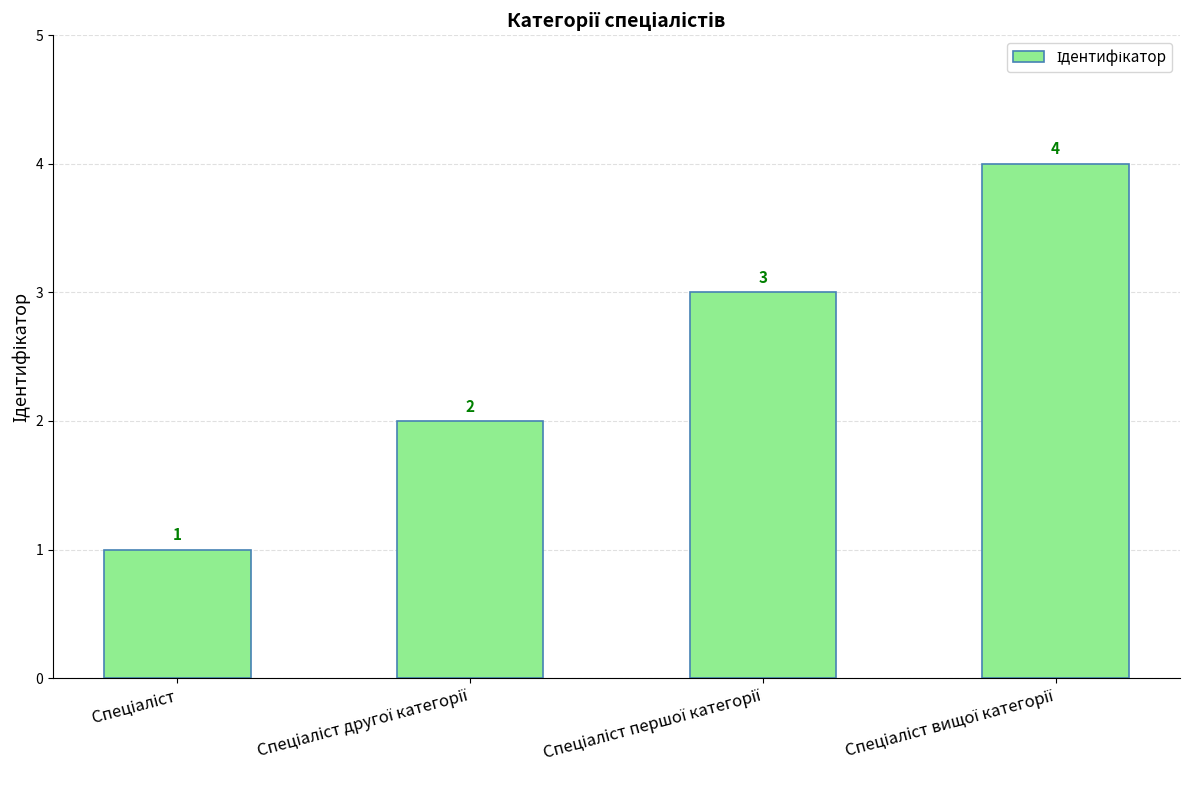

What is the value of the 2nd bar from the left?

2